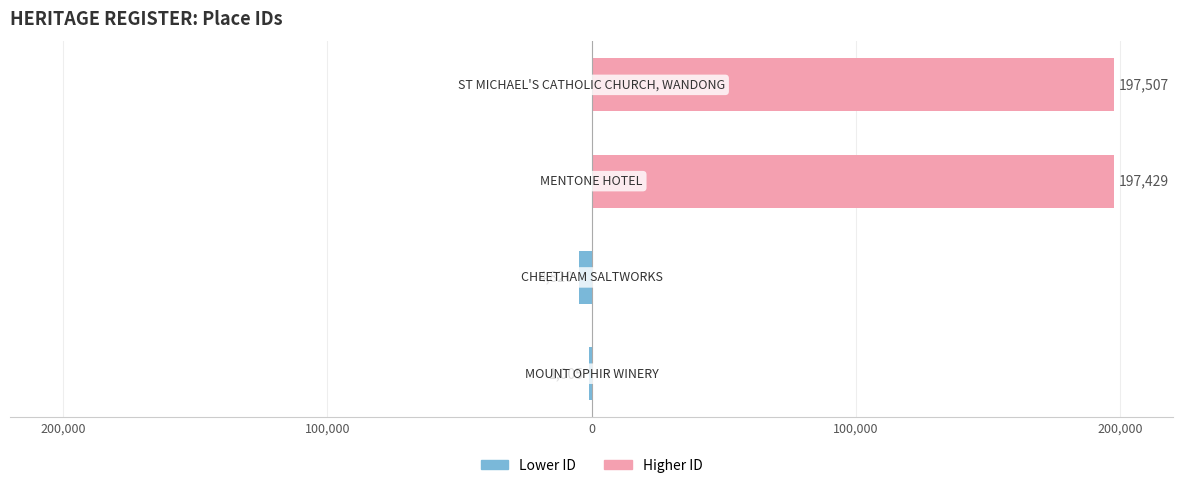

Count the Lower ID values in the range -1005 to 0.

3